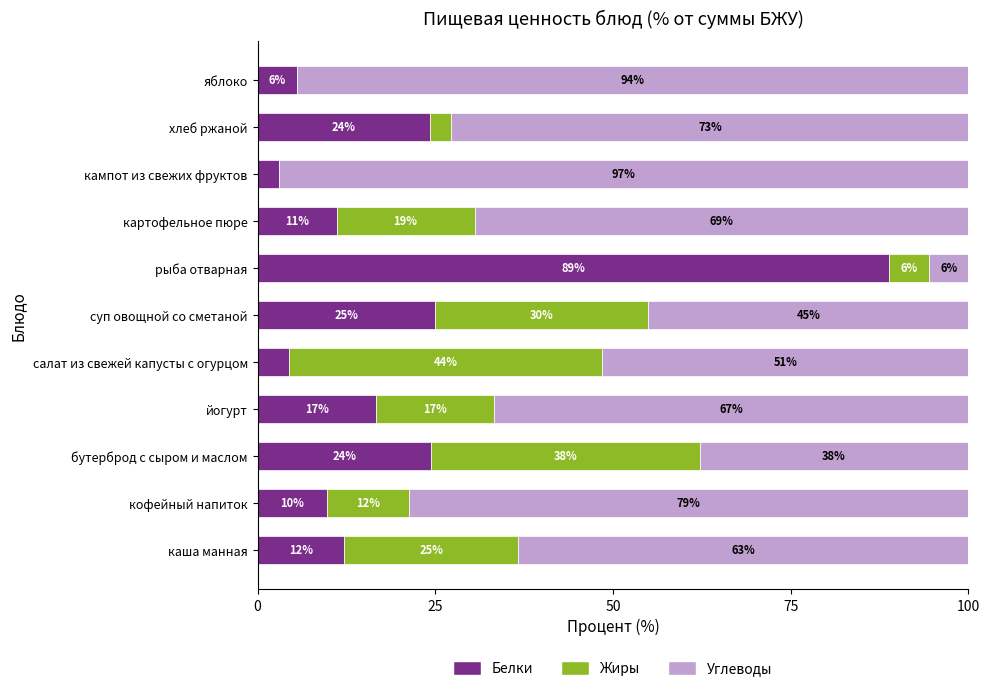

What is the difference between the second highest and minimum values in the Жиры series?

37.8